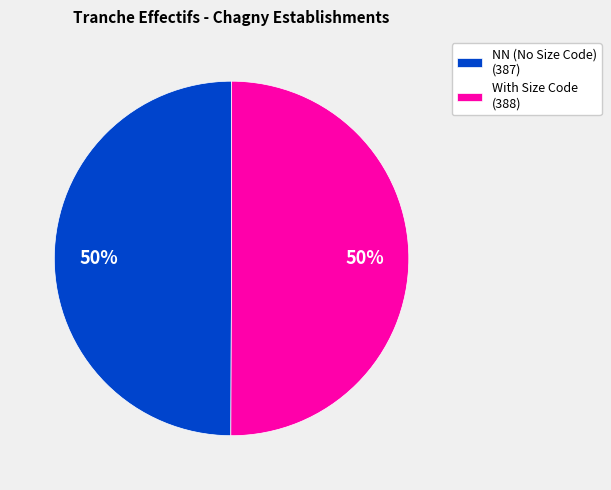

Count the number of slices in the pie.

2